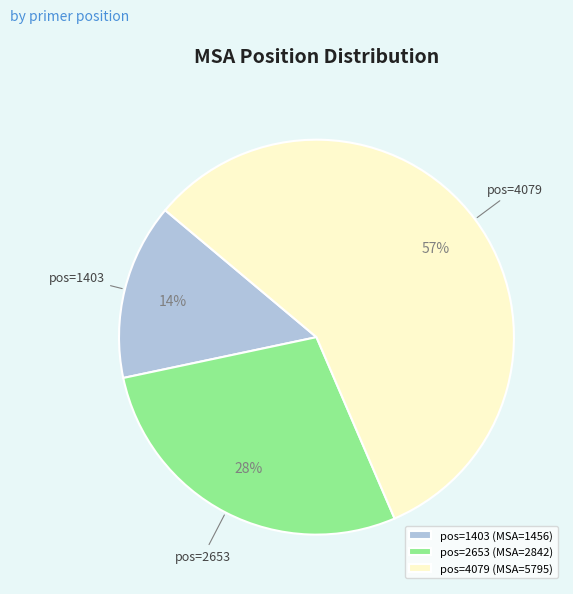

Which category has the smallest portion of the pie?

pos=1403 (MSA=1456)